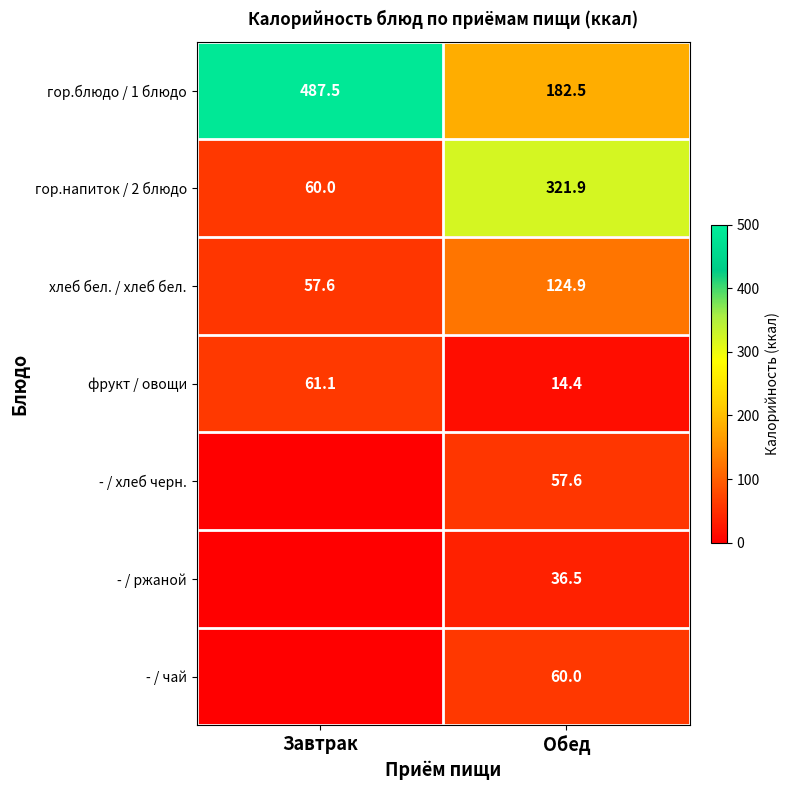

What is the difference between the highest and lowest values at Обед?

307.5